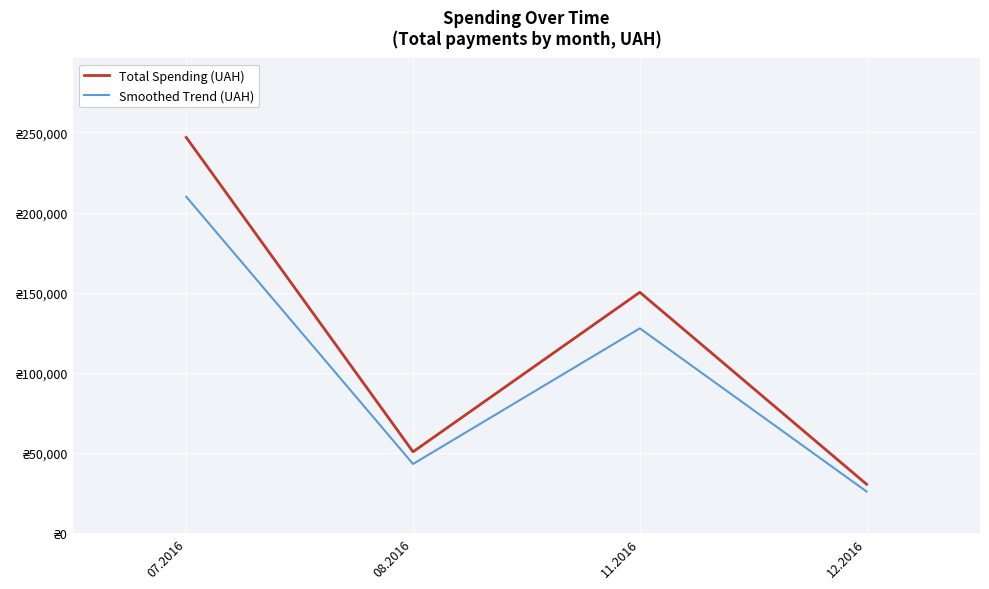

Which series has the largest range (max minus min)?

Total Spending (UAH)